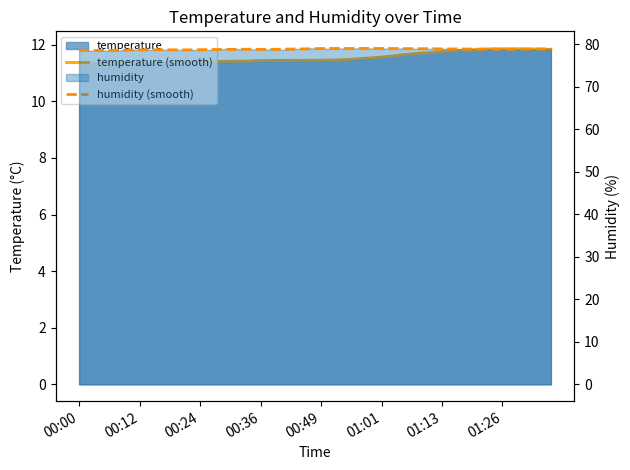

What is the value of the humidity (smooth) point at the 10th from the left?

78.7